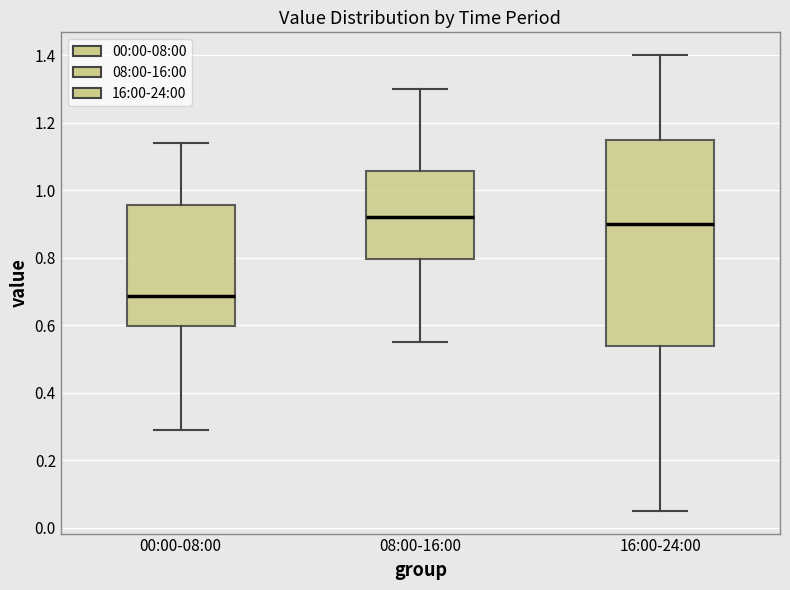

Reading left to right, transcribe this box plot: for each box, give where its median line is, the range the box spans, and where its two whiskers end, as read against the y-axis. The values are not printed on the chart, so give them approximately, as read against the axis.

00:00-08:00: median 0.68, box 0.60 to 0.96, whiskers 0.30 to 1.14
08:00-16:00: median 0.92, box 0.80 to 1.06, whiskers 0.56 to 1.30
16:00-24:00: median 0.90, box 0.54 to 1.16, whiskers 0.06 to 1.40